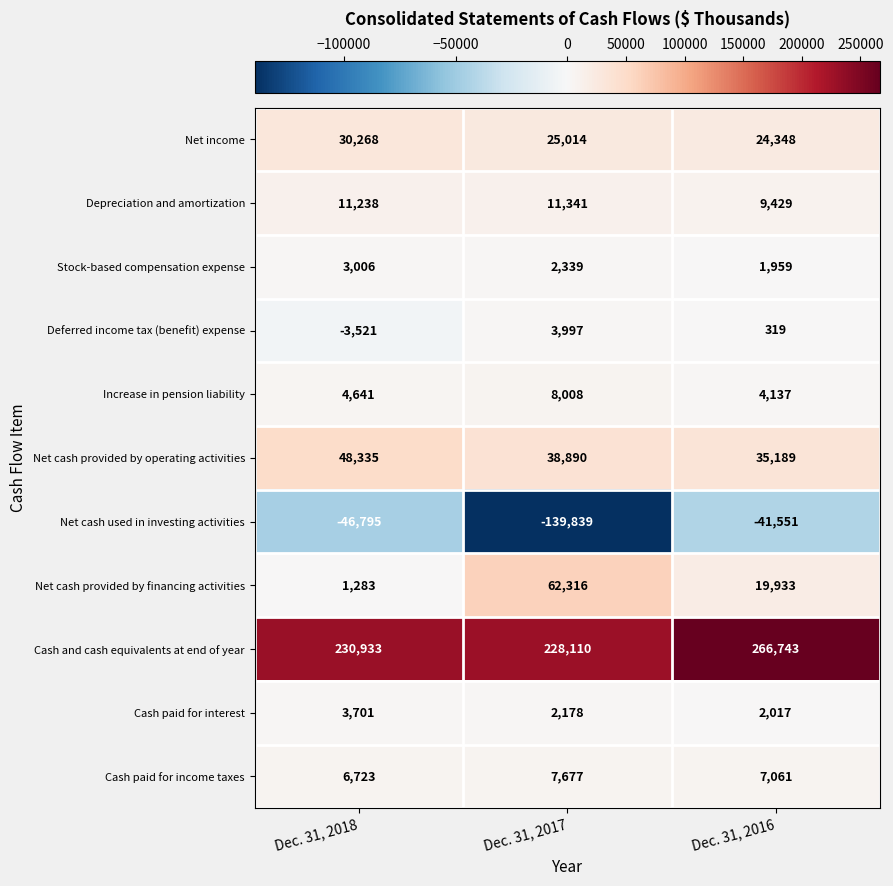

True or false: Cash and cash equivalents at end of year has a value of 328972 at Dec. 31, 2018.

False